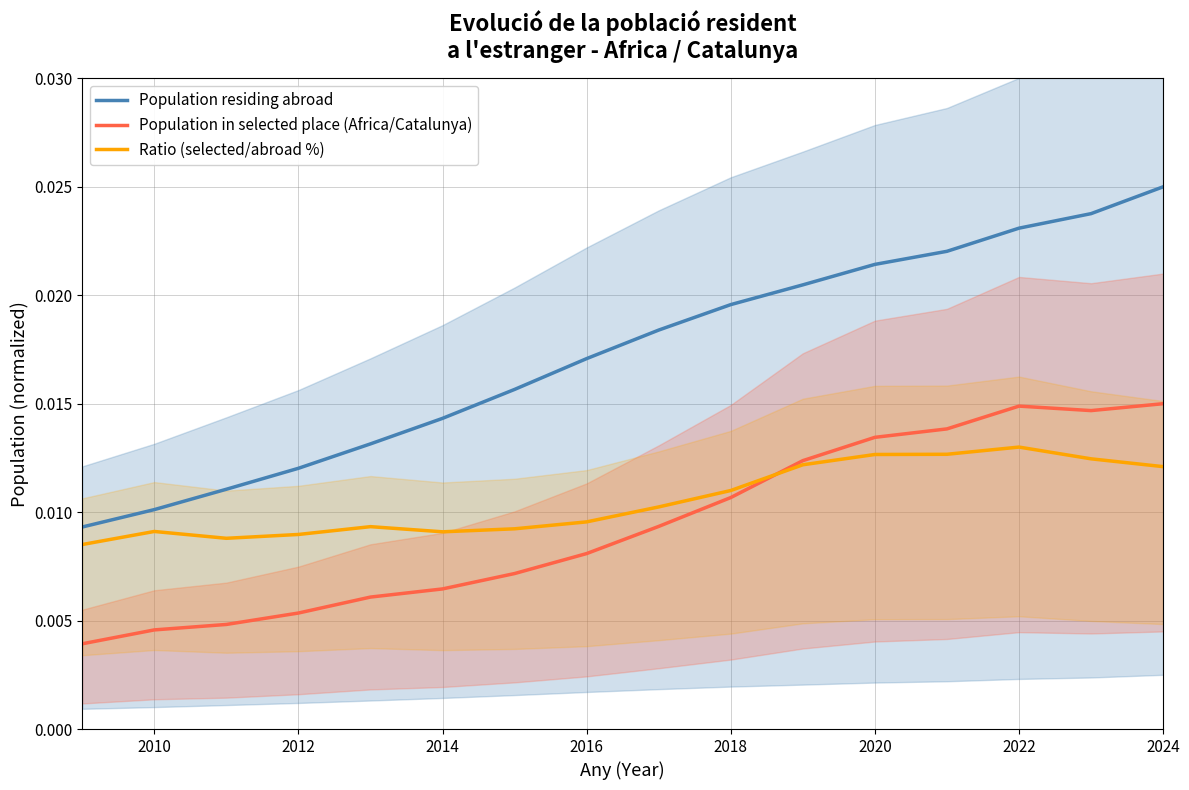

What are all the series names shown in the legend?

Population residing abroad, Population in selected place (Africa/Catalunya), Ratio (selected/abroad %)